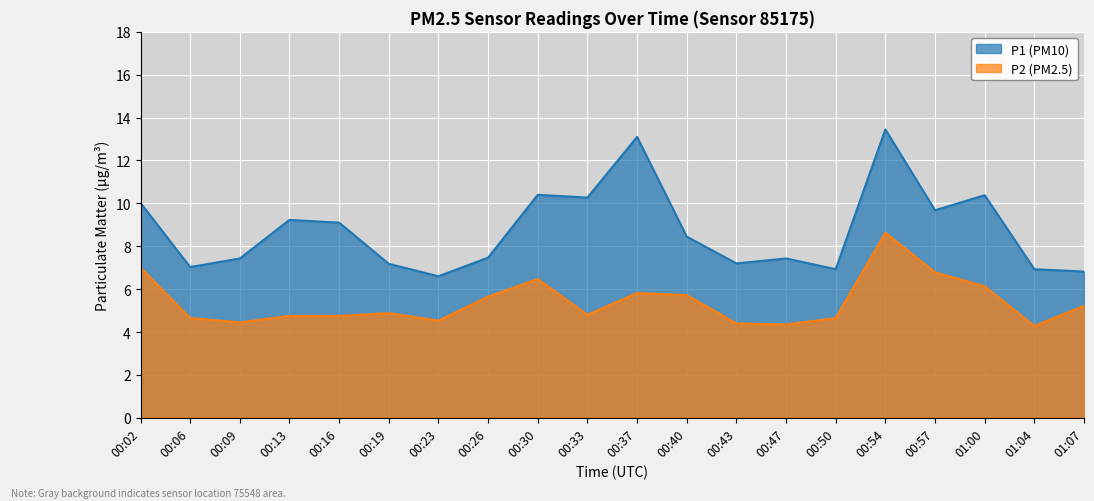

Reading left to right, extract all data points from this chart.

P1: 00:02=10.0	00:06=7.0	00:09=7.4	00:13=9.2	00:16=9.1	00:19=7.2	00:23=6.6	00:26=7.5	00:30=10.4	00:33=10.3	00:37=13.1	00:40=8.4	00:43=7.2	00:47=7.4	00:50=6.9	00:54=13.4	00:57=9.7	01:00=10.4	01:04=6.9	01:07=6.8
P2: 00:02=7.0	00:06=4.7	00:09=4.5	00:13=4.8	00:16=4.8	00:19=4.9	00:23=4.5	00:26=5.7	00:30=6.5	00:33=4.8	00:37=5.8	00:40=5.7	00:43=4.4	00:47=4.3	00:50=4.7	00:54=8.6	00:57=6.8	01:00=6.1	01:04=4.3	01:07=5.2